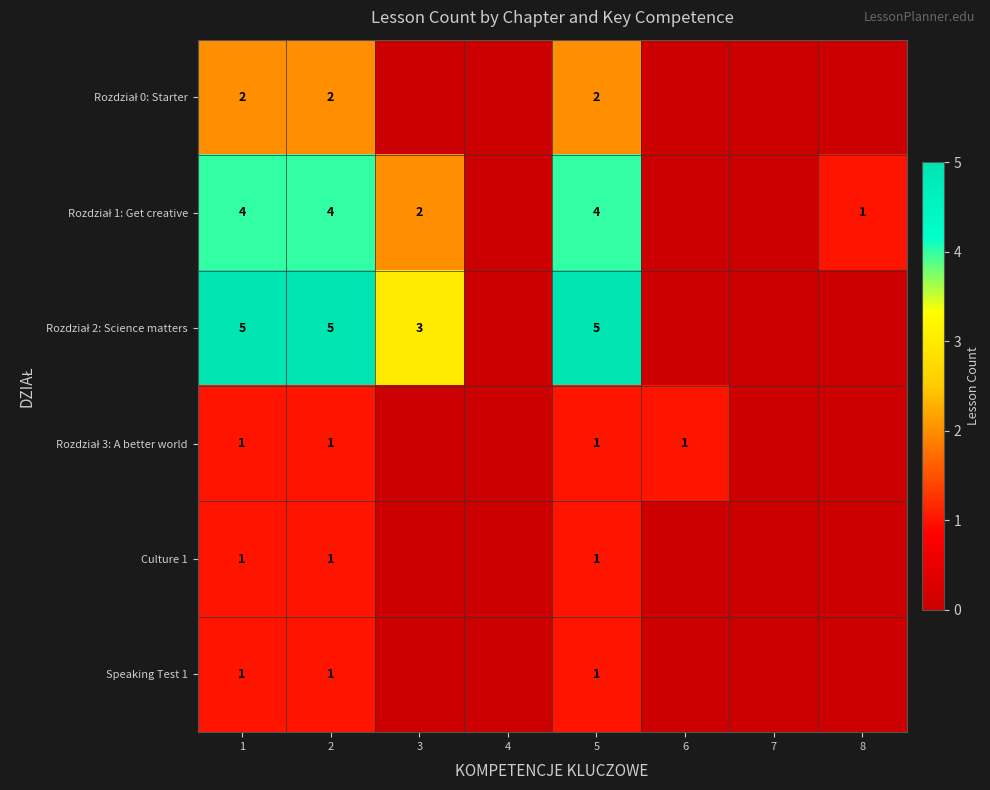

At which label does Rozdział 1: Get creative reach its minimum?

4